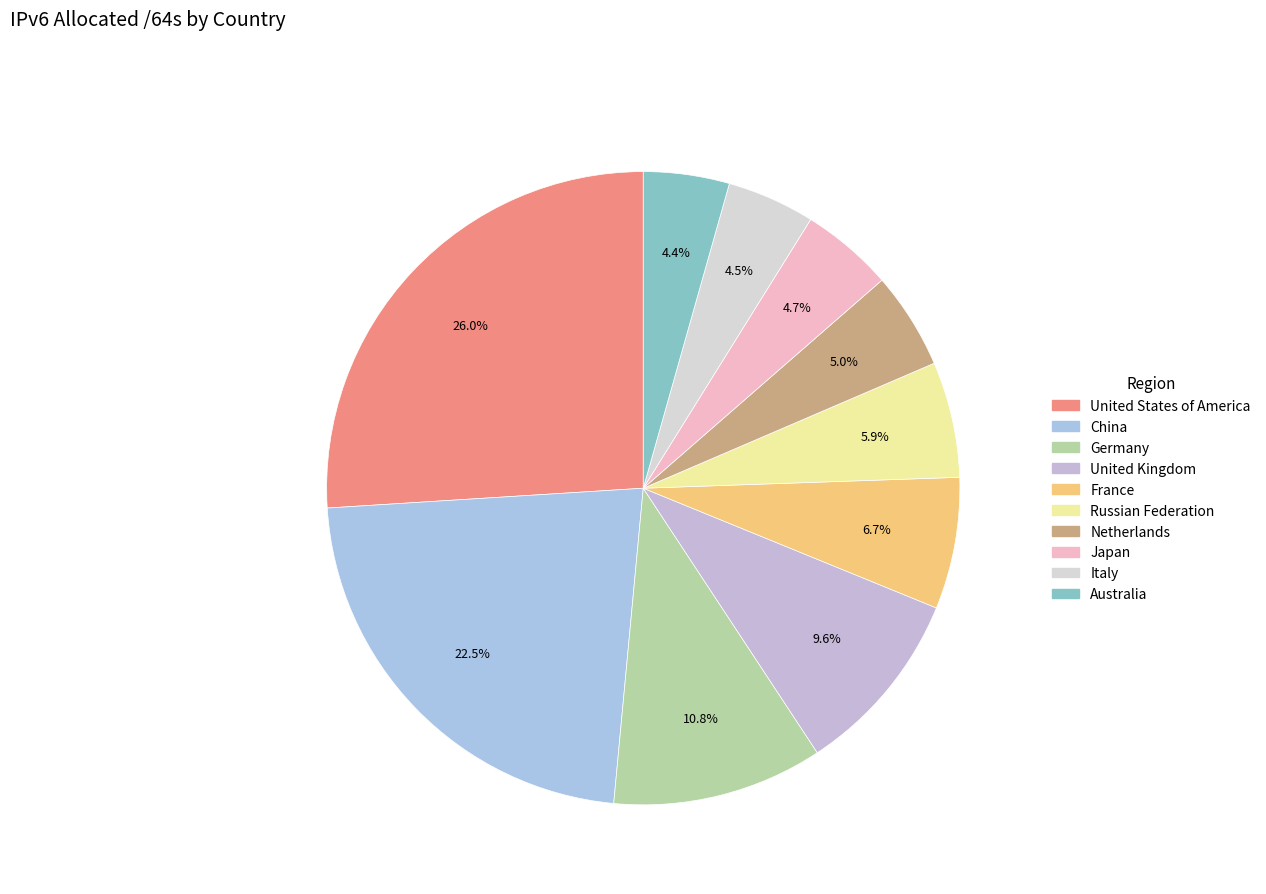

What is the smallest slice in the pie chart?

Australia